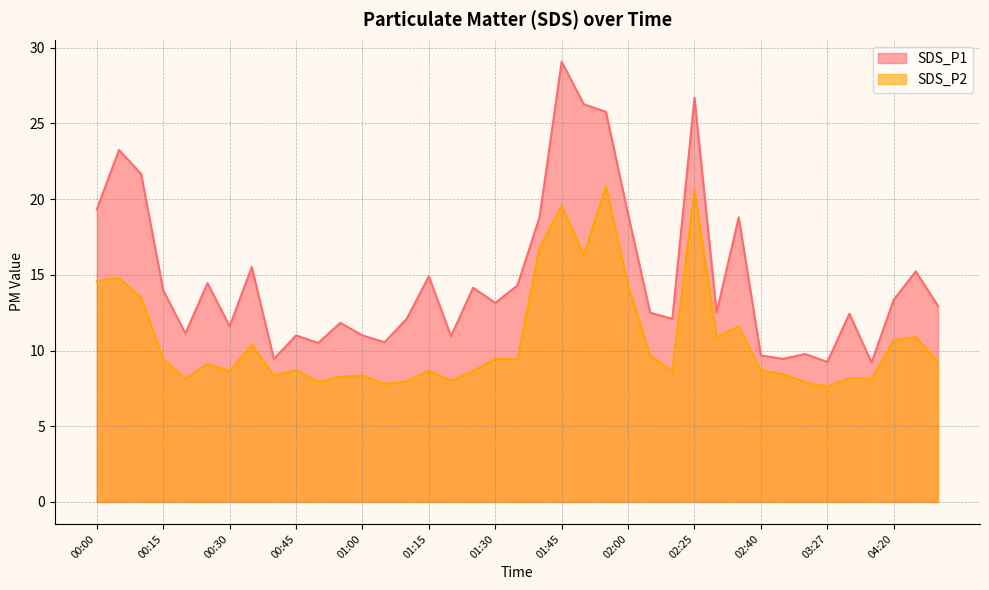

Reading left to right, list all the values displayed in this chart.

SDS_P1: 00:00=19.3	00:05=23.2	00:10=21.7	00:15=14.0	00:20=11.1	00:25=14.4	00:30=11.6	00:35=15.5	00:40=9.4	00:45=11.0	00:50=10.5	00:55=11.8	01:00=11.0	01:05=10.6	01:10=12.1	01:15=14.9	01:20=10.9	01:25=14.2	01:30=13.2	01:35=14.3	01:40=18.8	01:45=29.1	01:50=26.3	01:55=25.8	02:00=19.0	02:15=12.5	02:20=12.1	02:25=26.7	02:30=12.5	02:35=18.8	02:40=9.7	03:17=9.4	03:22=9.8	03:27=9.2	03:32=12.4	03:37=9.2	04:20=13.3	04:46=15.2	04:51=12.9
SDS_P2: 00:00=14.6	00:05=14.8	00:10=13.5	00:15=9.4	00:20=8.1	00:25=9.1	00:30=8.6	00:35=10.4	00:40=8.3	00:45=8.7	00:50=7.9	00:55=8.3	01:00=8.3	01:05=7.8	01:10=8.0	01:15=8.7	01:20=8.0	01:25=8.7	01:30=9.4	01:35=9.4	01:40=16.8	01:45=19.6	01:50=16.3	01:55=20.8	02:00=14.3	02:15=9.7	02:20=8.6	02:25=20.6	02:30=10.9	02:35=11.6	02:40=8.7	03:17=8.4	03:22=7.9	03:27=7.6	03:32=8.2	03:37=8.1	04:20=10.7	04:46=10.9	04:51=9.3